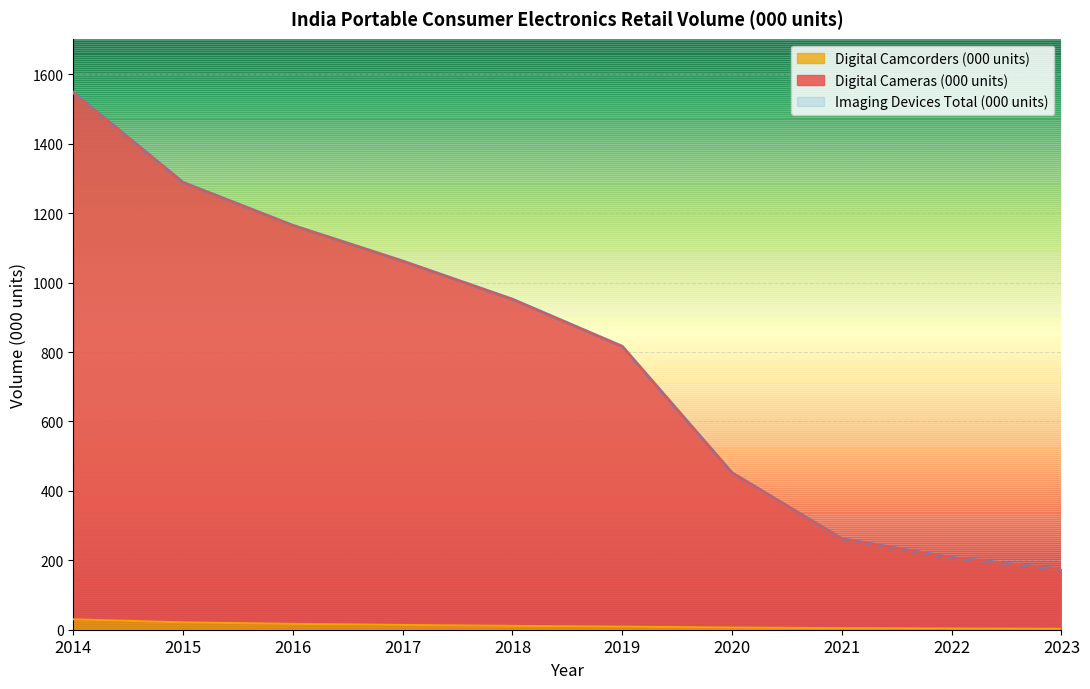

What is the value of the Imaging Devices Total (000 units) point at the 8th from the left?

262.3